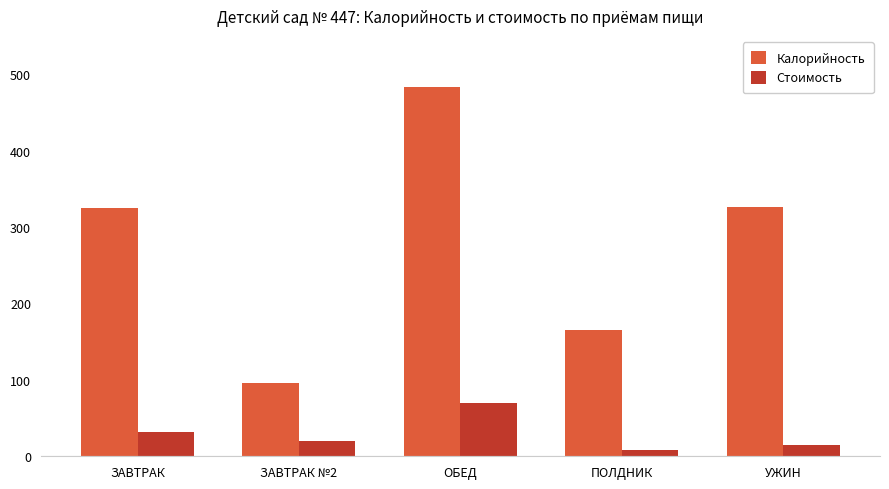

How many bars are there in total?

10